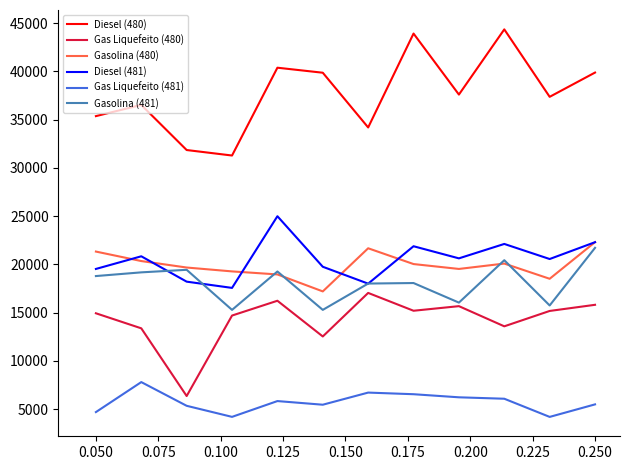

True or false: Gasolina (480) and Gas Liquefeito (481) cross at least once.

False